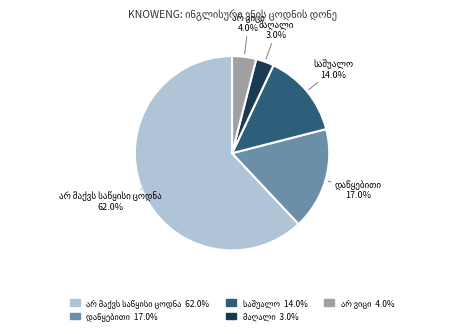

How many slices are in this pie chart?

5